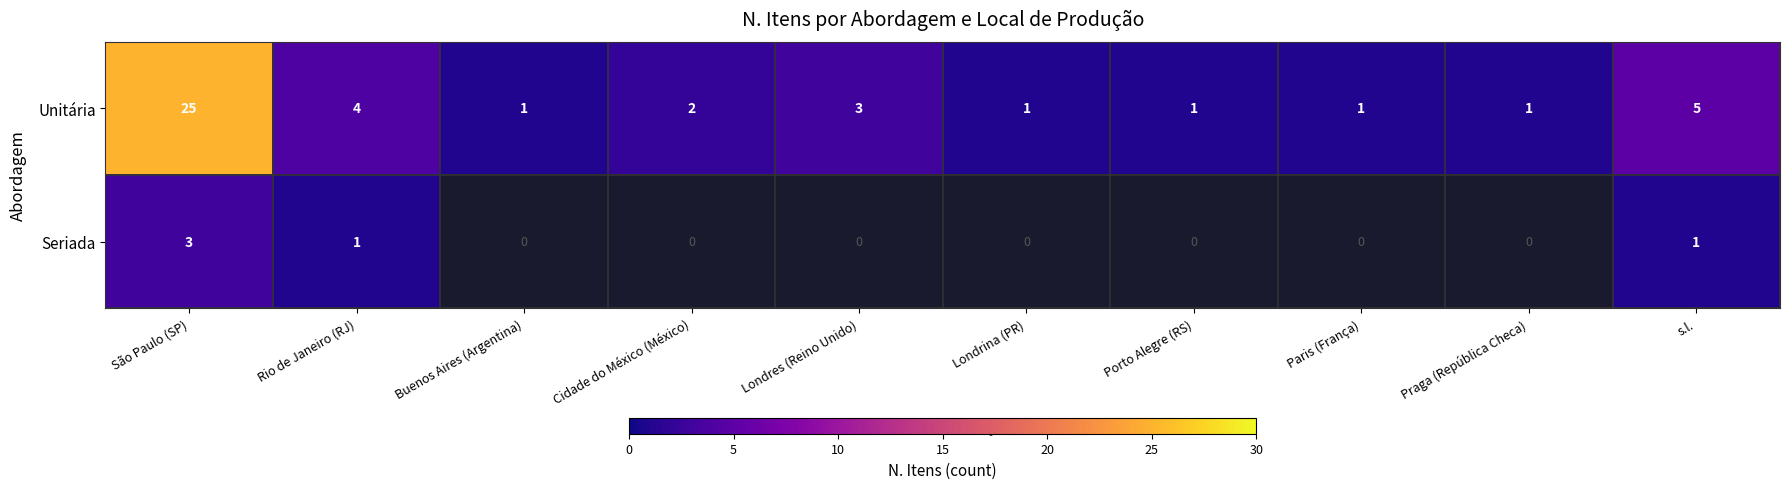

The value of Unitária at Cidade do México (México) is 2. True or false?

True